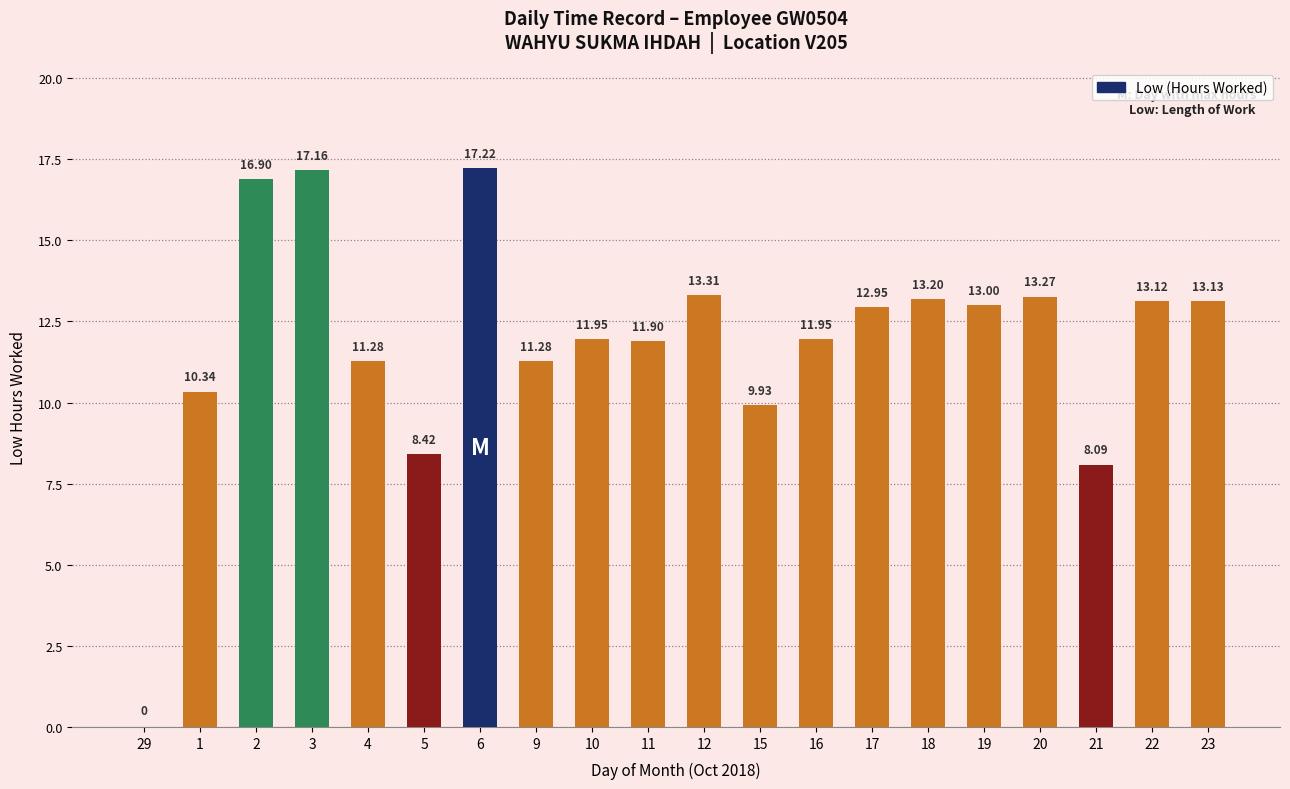

What is the sum of the values at 12 and 22?

26.4